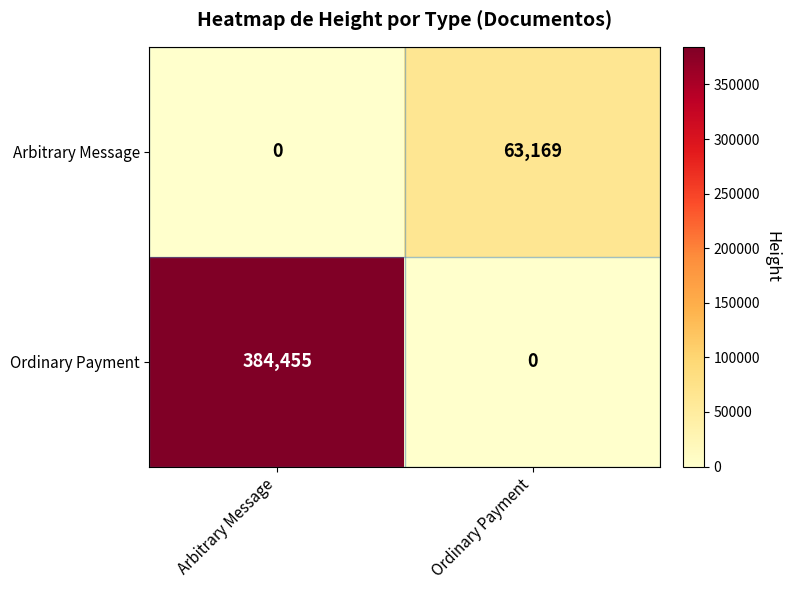

Which category has the highest value across all series?

Arbitrary Message